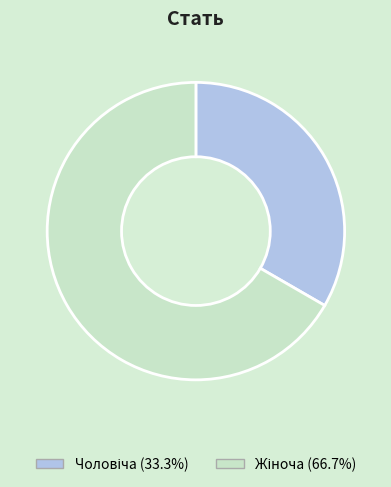

How many slices are in this pie chart?

2